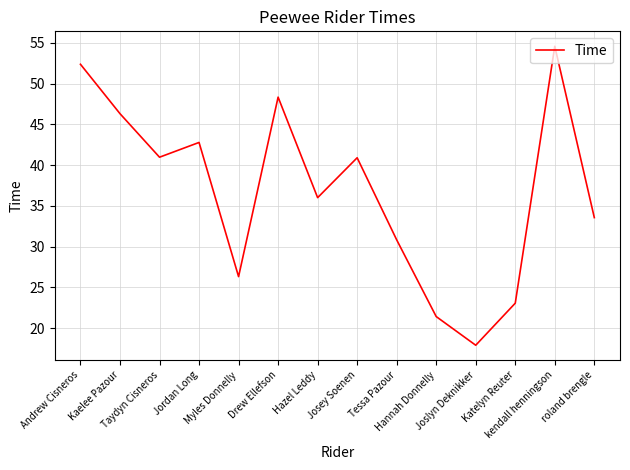

The chart shows a value of 37.1 at Hannah Donnelly. True or false?

False